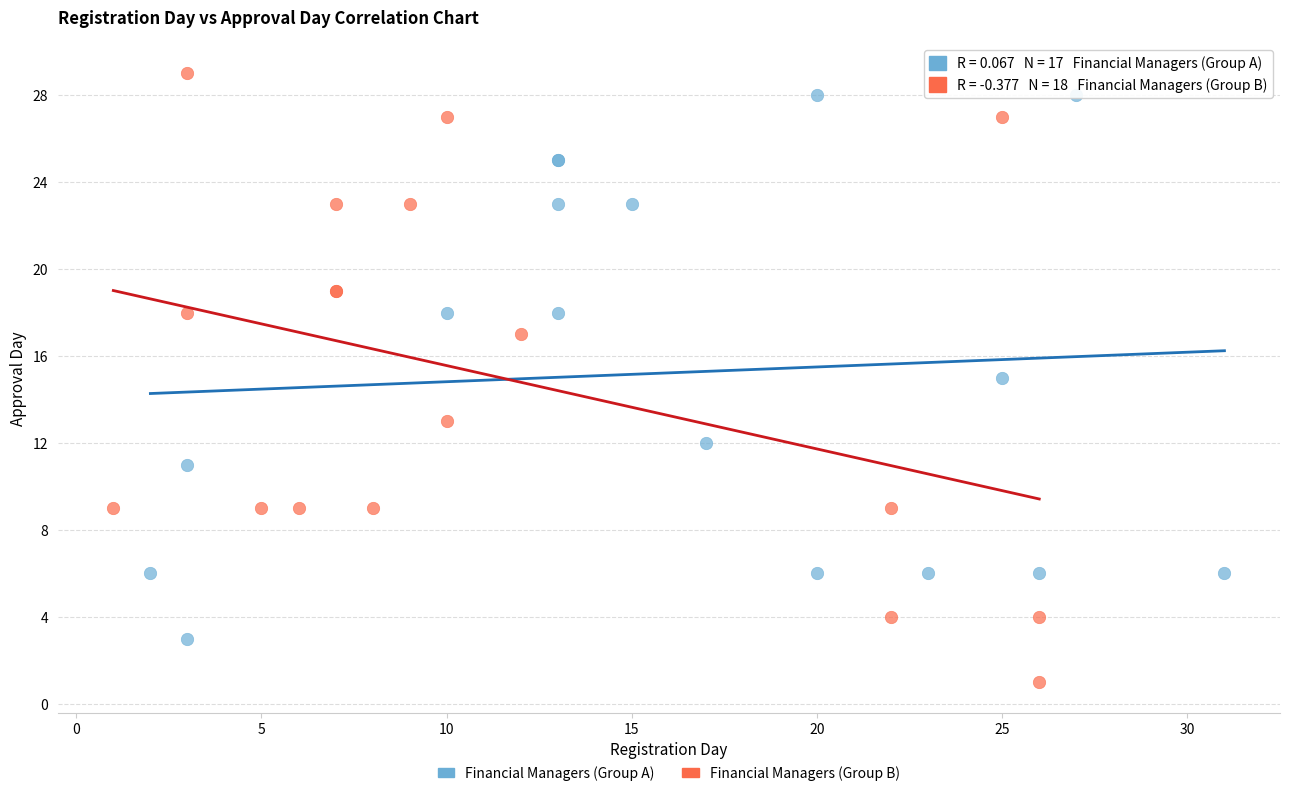

Which series has the widest spread of Y values?

Financial Managers (Group B)